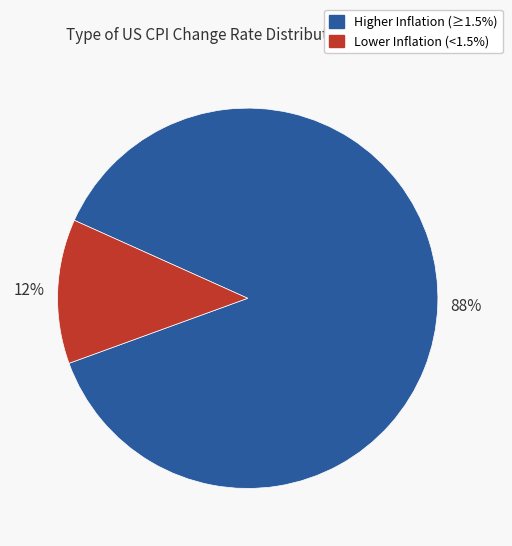

Does any single category account for the majority?

Yes